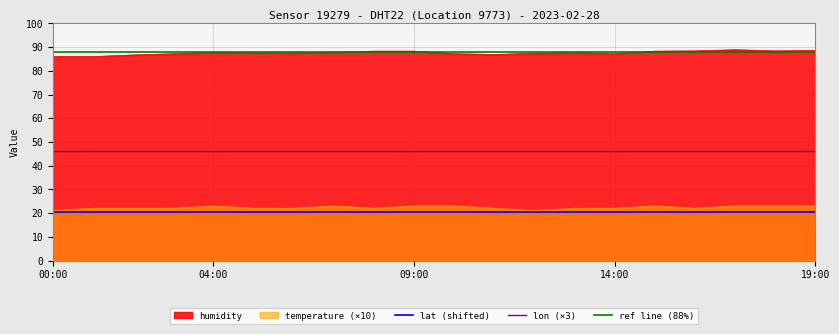

Which has a higher value, 07:00 or 01:00?

07:00